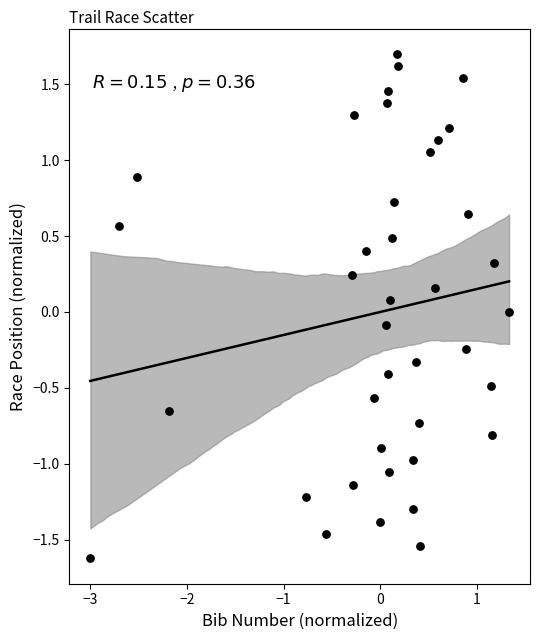

What is the range of X values (max minus min)?

4.3